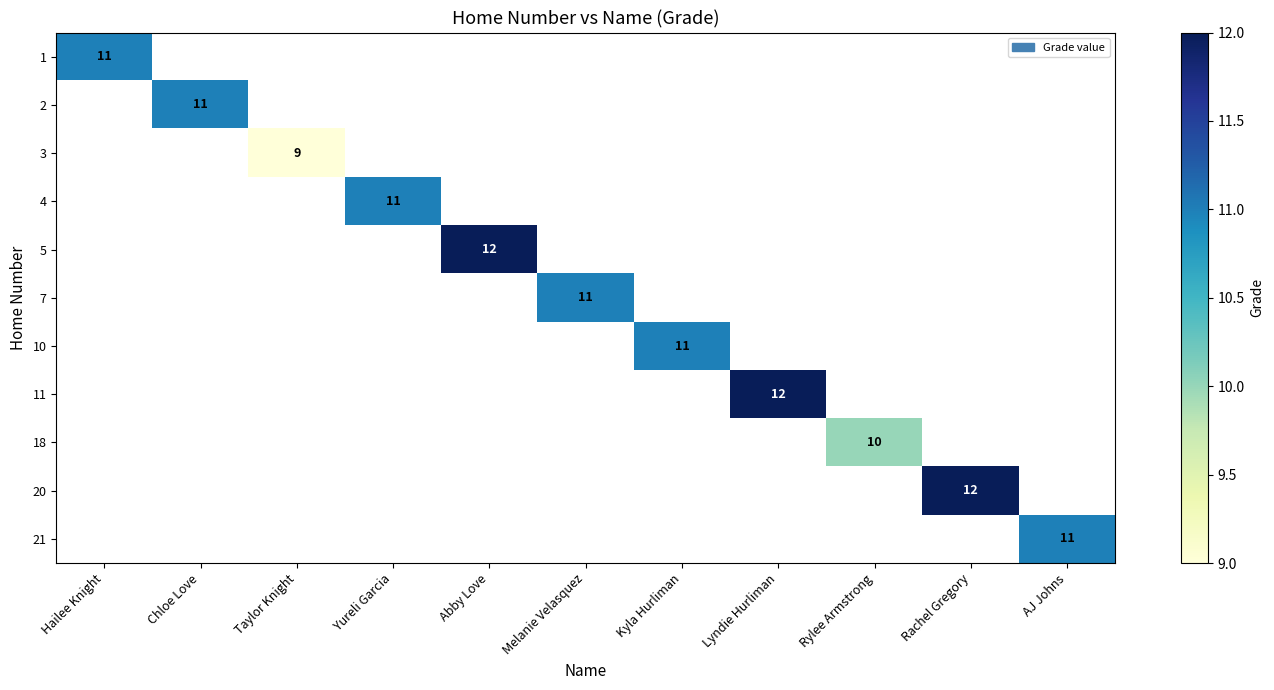

At Rylee Armstrong, list the series in order from smallest to largest.

1, 2, 3, 4, 5, 7, 10, 11, 18, 20, 21